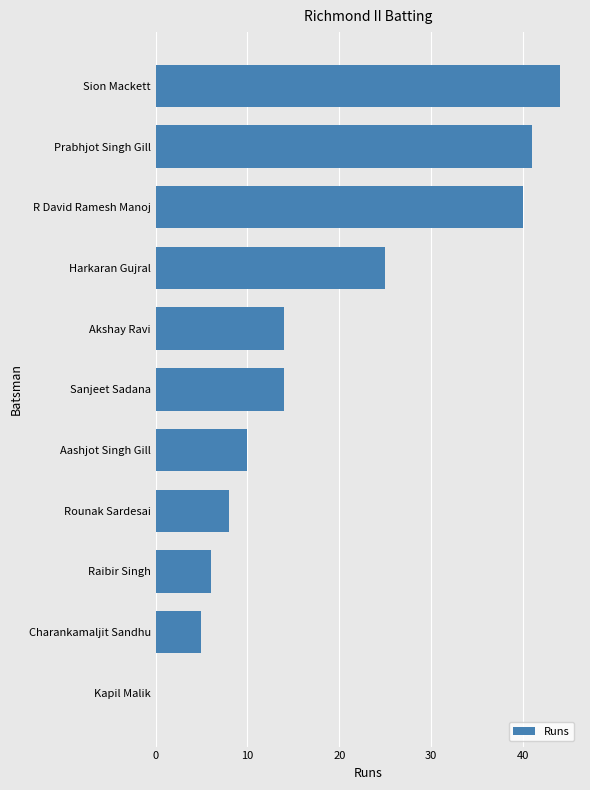

Which label corresponds to the largest value in the chart?

Sion Mackett